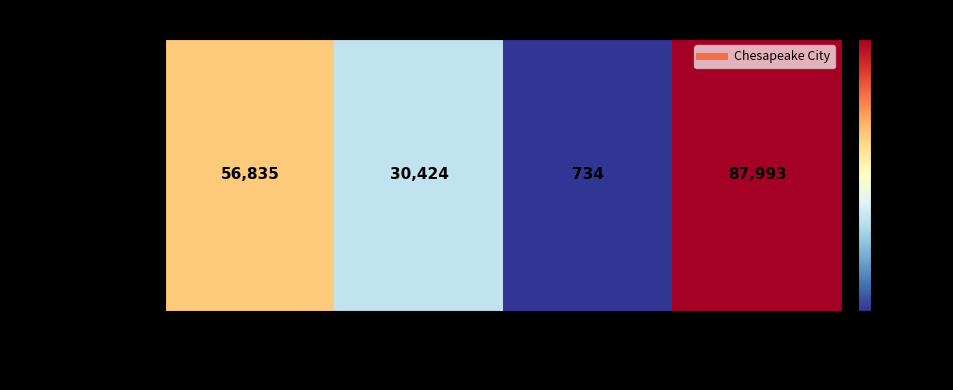

What is the difference between the second highest and second lowest values?

26411